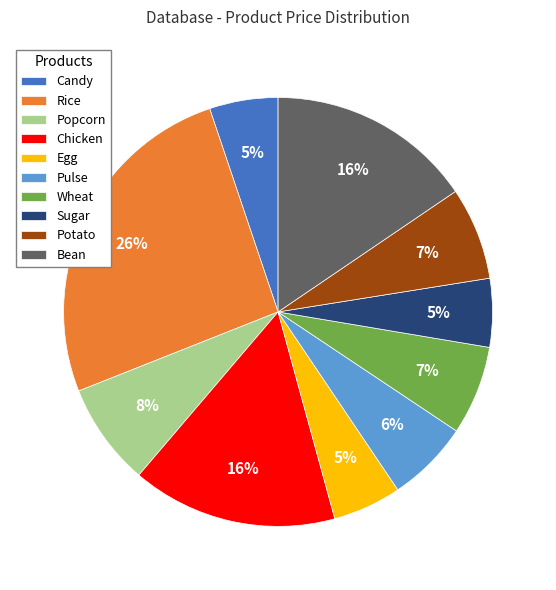

To the nearest percent, what percentage of the pie is Sugar?

5%